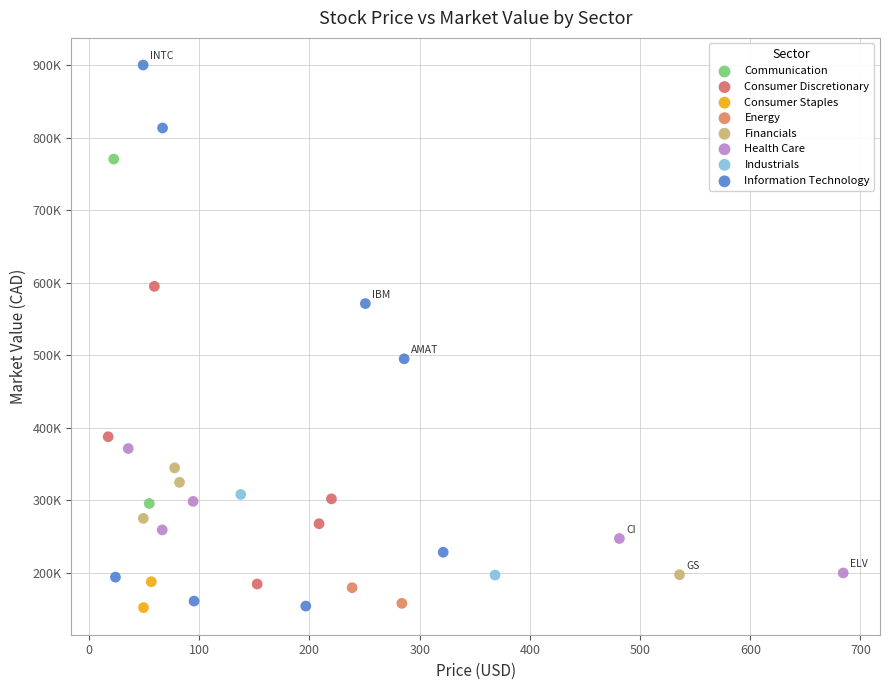

What are all the series names shown in the legend?

Communication, Consumer Discretionary, Consumer Staples, Energy, Financials, Health Care, Industrials, Information Technology